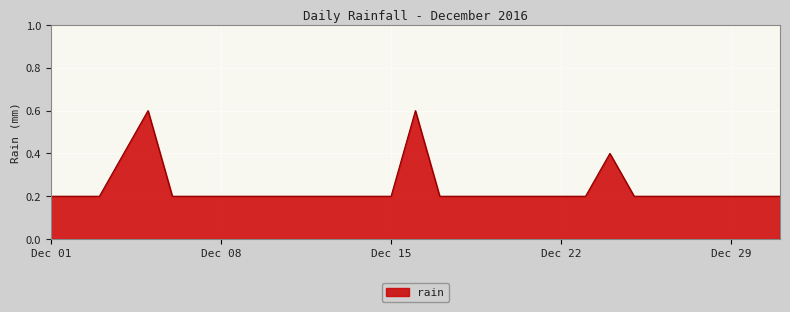

What is the difference between the maximum and minimum values?

0.4